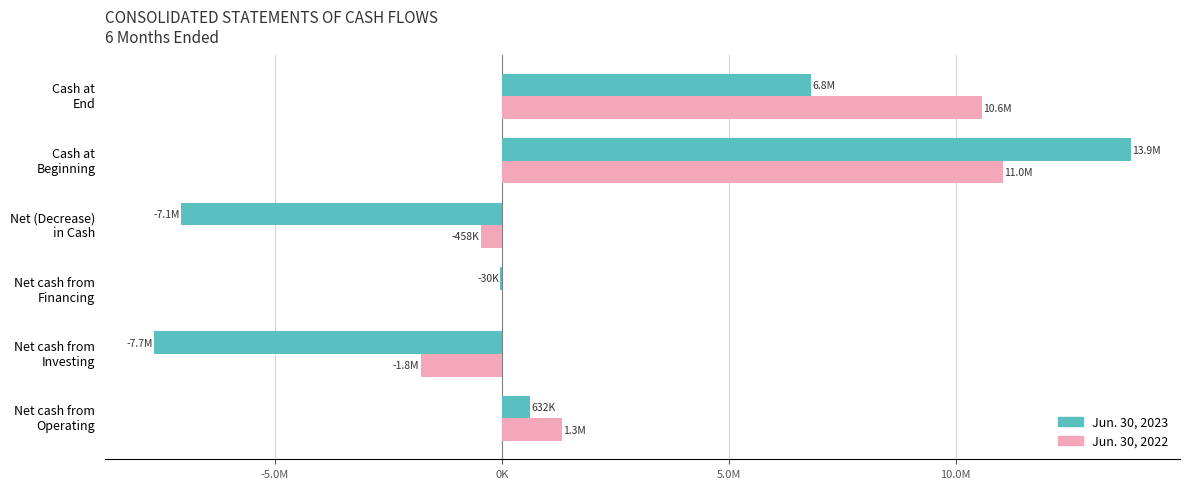

What are all the series names shown in the legend?

Jun. 30, 2023, Jun. 30, 2022